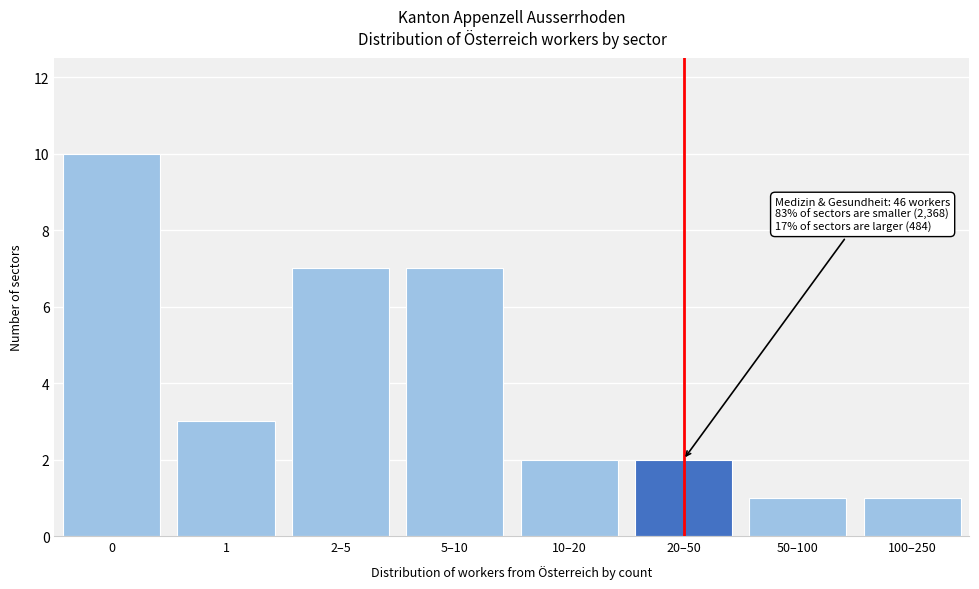

Reading right to left, list all the values displayed in this chart.

100–250=1	50–100=1	20–50=2	10–20=2	5–10=7	2–5=7	1=3	0=10